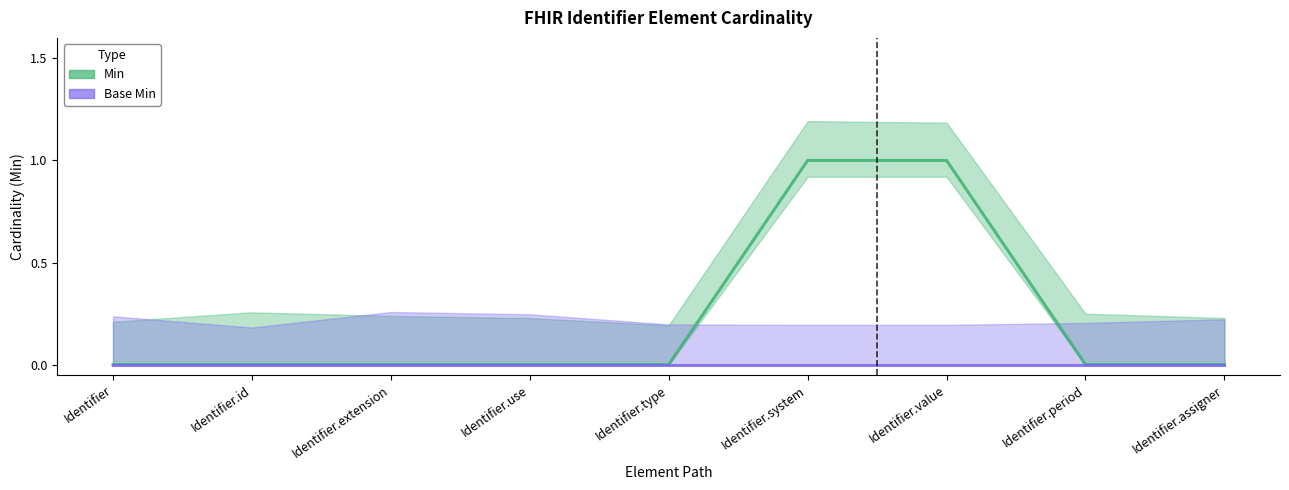

The chart shows a value of 0 at Identifier.value. True or false?

False